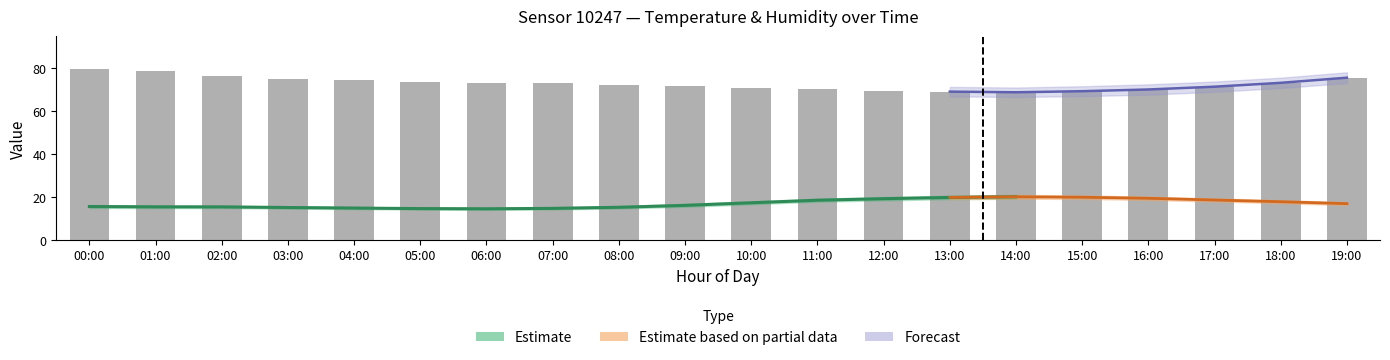

Reading right to left, list all the values displayed in this chart.

19:00=75.6	18:00=73.2	17:00=71.4	16:00=70.1	15:00=69.3	14:00=68.8	13:00=69.1	12:00=69.5	11:00=70.2	10:00=70.8	09:00=71.5	08:00=72.1	07:00=72.9	06:00=73.2	05:00=73.8	04:00=74.5	03:00=75.2	02:00=76.4	01:00=78.6	00:00=79.8